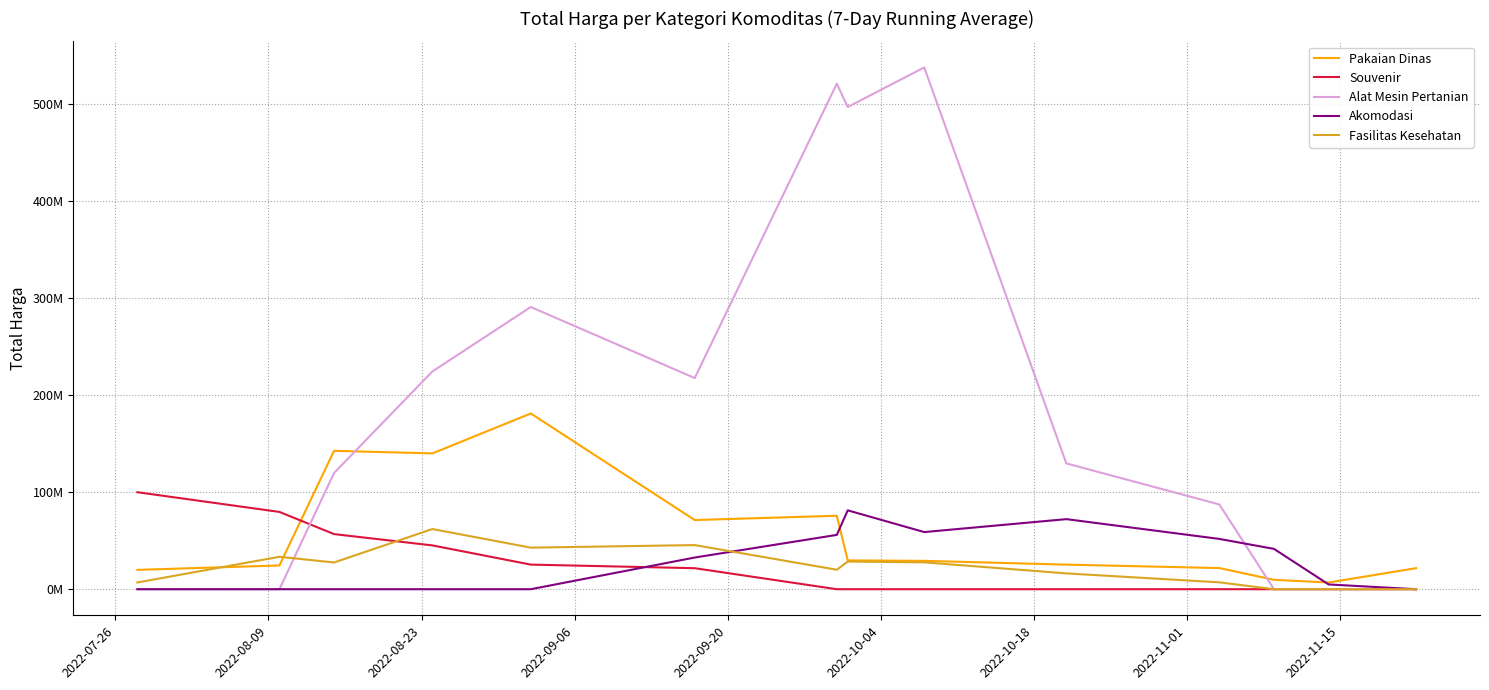

At how many categories does at least one series exceed 333294417?

3